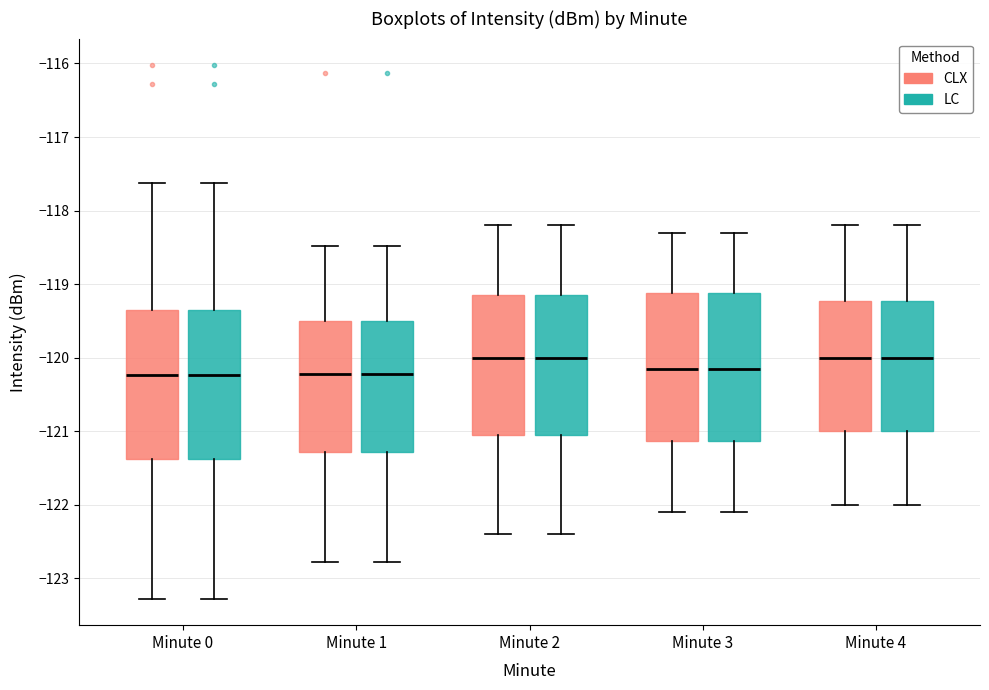

Reading left to right, read every box against the y-axis: the position of its median line, the range the box covers, and the ends of its whiskers. The values are not printed on the chart, so give them approximately, as read against the axis.

Minute 0 (CLX): median -120.2, box -121.4 to -119.3, whiskers -123.3 to -117.6
Minute 0 (LC): median -120.2, box -121.4 to -119.3, whiskers -123.3 to -117.6
Minute 1 (CLX): median -120.2, box -121.3 to -119.5, whiskers -122.8 to -118.5
Minute 1 (LC): median -120.2, box -121.3 to -119.5, whiskers -122.8 to -118.5
Minute 2 (CLX): median -120.0, box -121.0 to -119.1, whiskers -122.4 to -118.2
Minute 2 (LC): median -120.0, box -121.0 to -119.1, whiskers -122.4 to -118.2
Minute 3 (CLX): median -120.1, box -121.1 to -119.1, whiskers -122.1 to -118.3
Minute 3 (LC): median -120.1, box -121.1 to -119.1, whiskers -122.1 to -118.3
Minute 4 (CLX): median -120.0, box -121.0 to -119.2, whiskers -122.0 to -118.2
Minute 4 (LC): median -120.0, box -121.0 to -119.2, whiskers -122.0 to -118.2